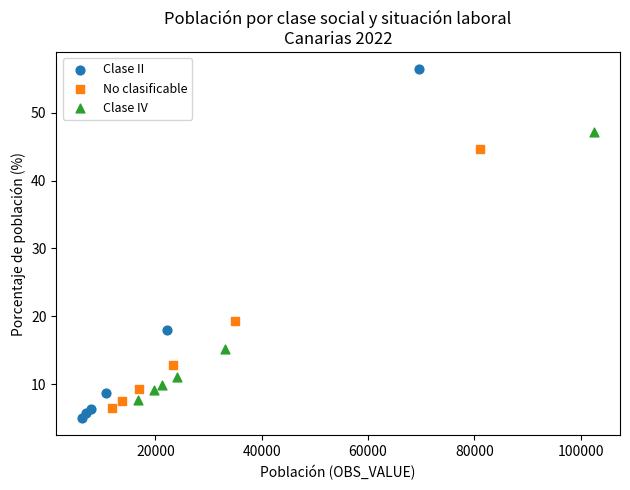

Which series reaches the maximum Y coordinate?

Clase II